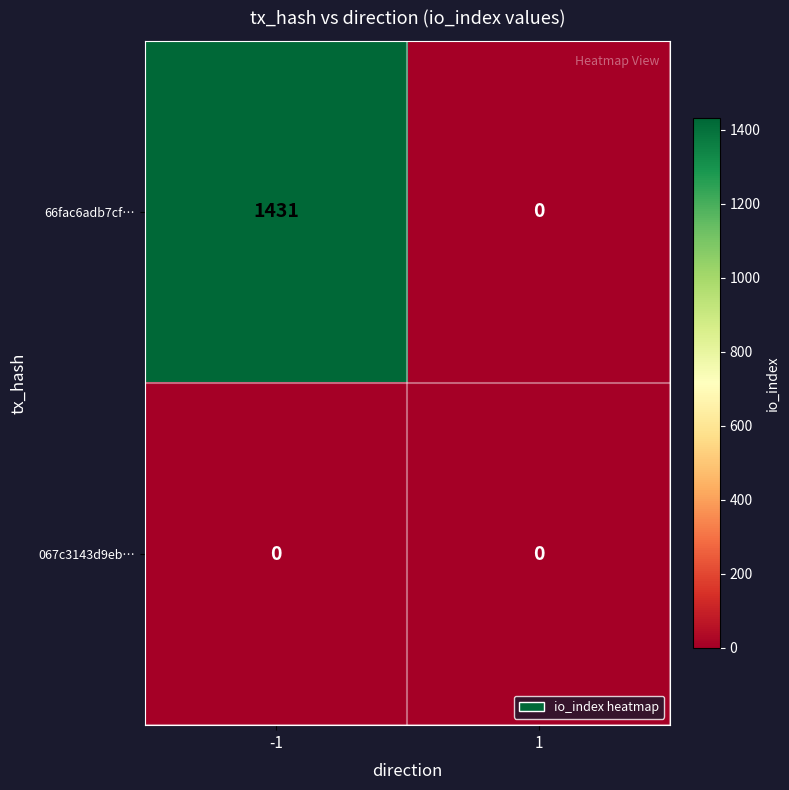

Which series has the widest spread of values?

66fac6adb7cf…